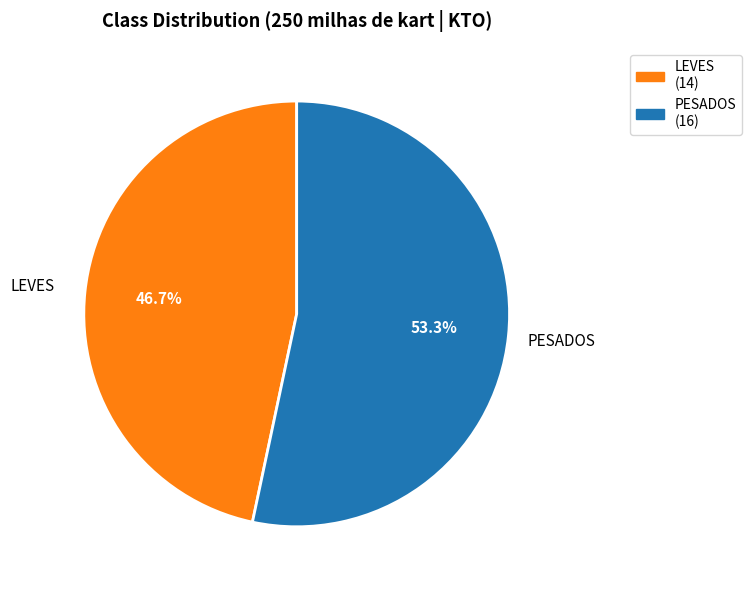

What percentage do PESADOS and LEVES together represent?

100.0%